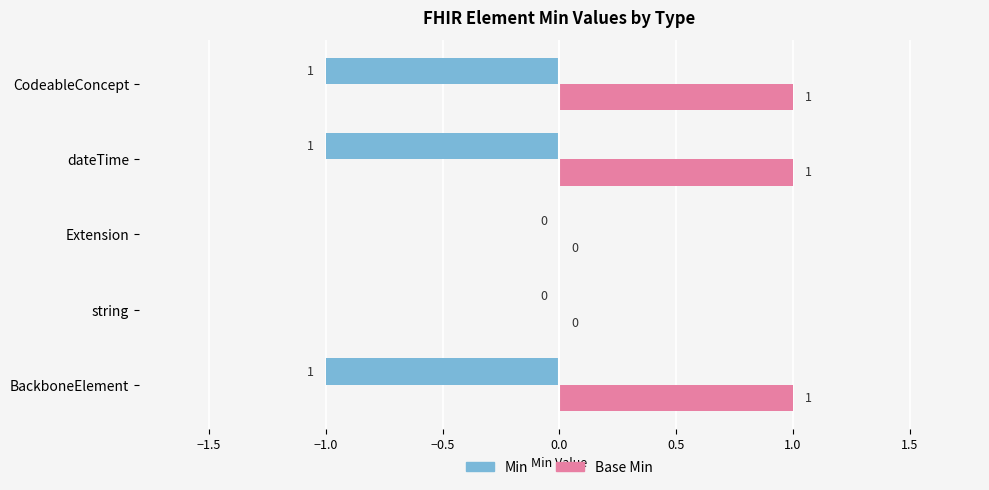

What is the sum of all Base Min values?

3